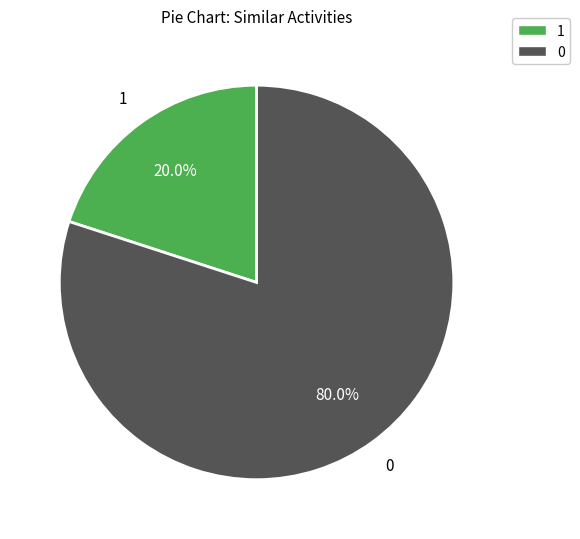

The 1 slice represents 13% of the pie. True or false?

False